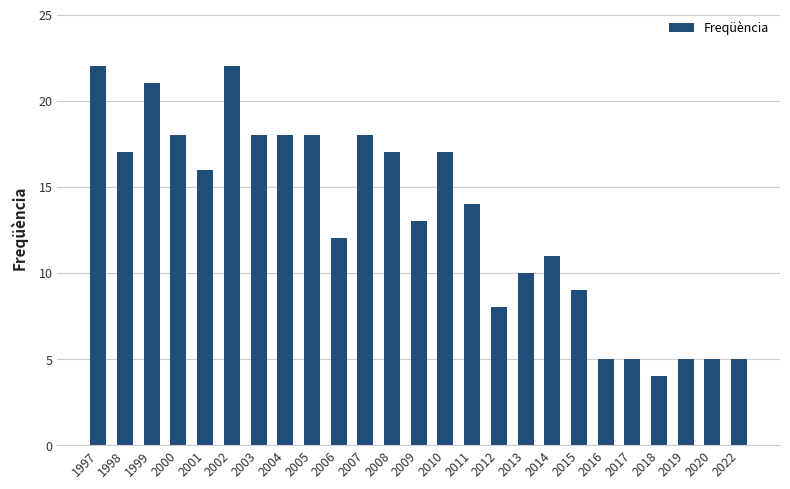

The chart shows a value of 17 at 2010. True or false?

True